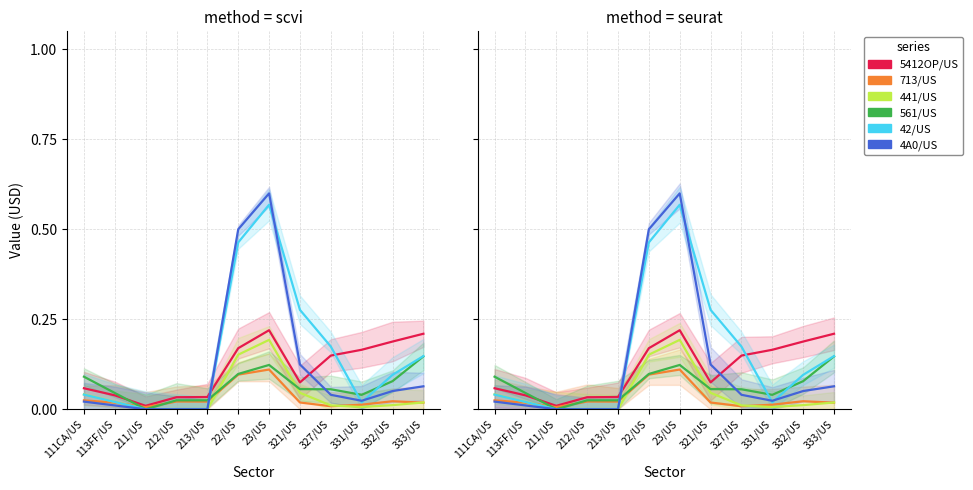

Reading left to right, list all the values displayed in this chart.

5412OP/US: 0.1	0.0	0.0	0.0	0.0	0.2	0.2	0.1	0.1	0.2	0.2	0.2
713/US: 0.0	0.0	0.0	0.0	0.0	0.1	0.1	0.0	0.0	0.0	0.0	0.0
441/US: 0.0	0.0	0.0	0.0	0.0	0.2	0.2	0.0	0.0	0.0	0.0	0.0
561/US: 0.1	0.0	0.0	0.0	0.0	0.1	0.1	0.1	0.1	0.0	0.1	0.1
42/US: 0.0	0.0	0.0	0.0	0.0	0.5	0.6	0.3	0.2	0.0	0.1	0.1
4A0/US: 0.0	0.0	0.0	0.0	0.0	0.5	0.6	0.1	0.0	0.0	0.1	0.1